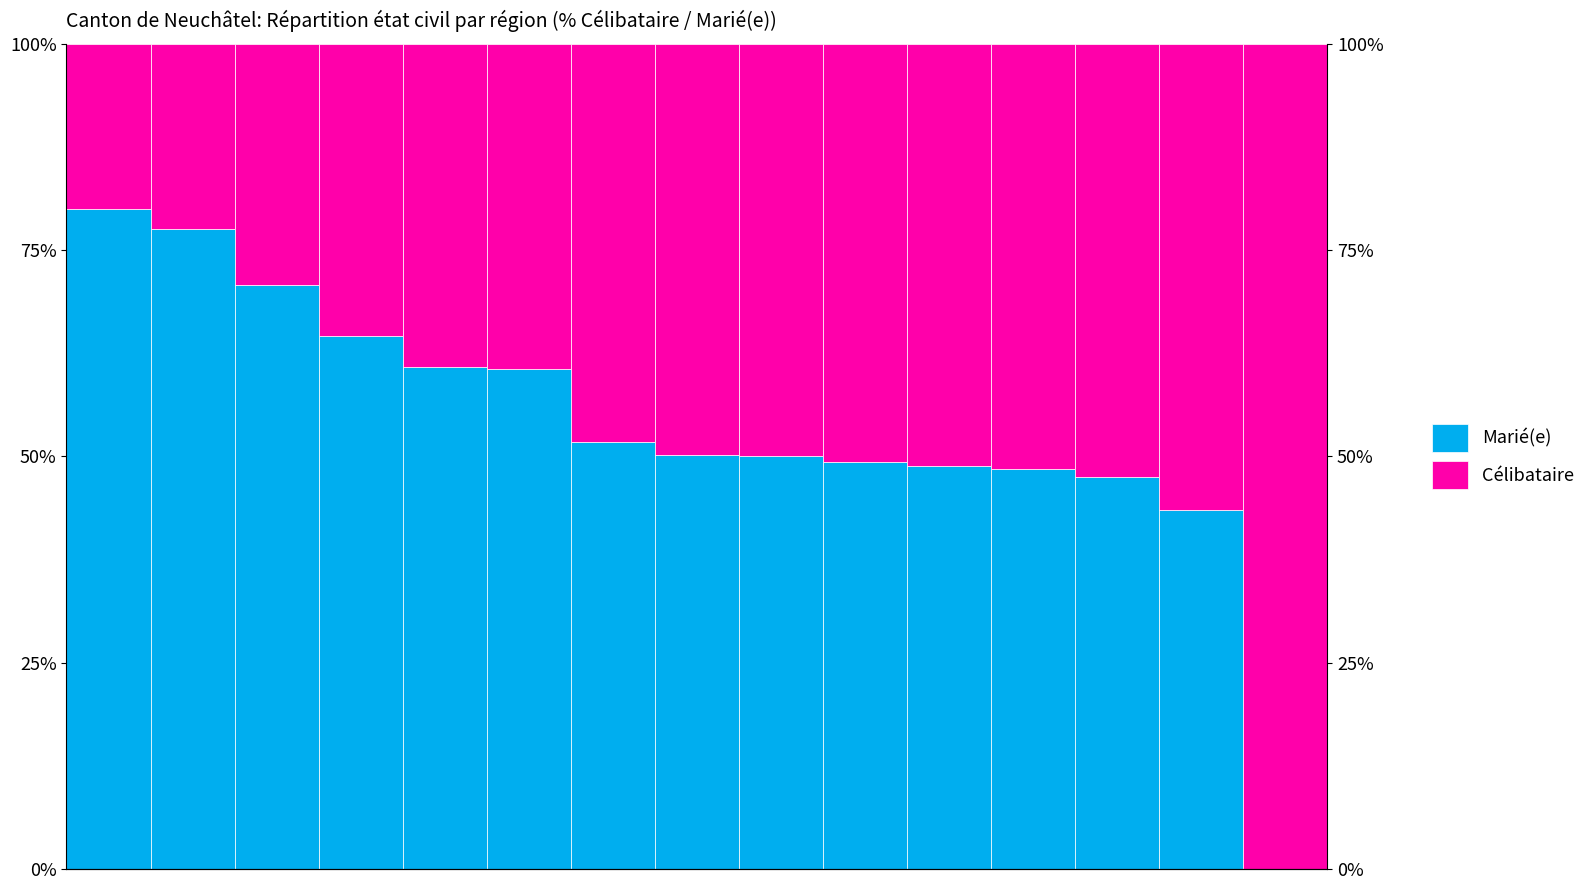

The value of Célibataire at 10 is 23.0. True or false?

False